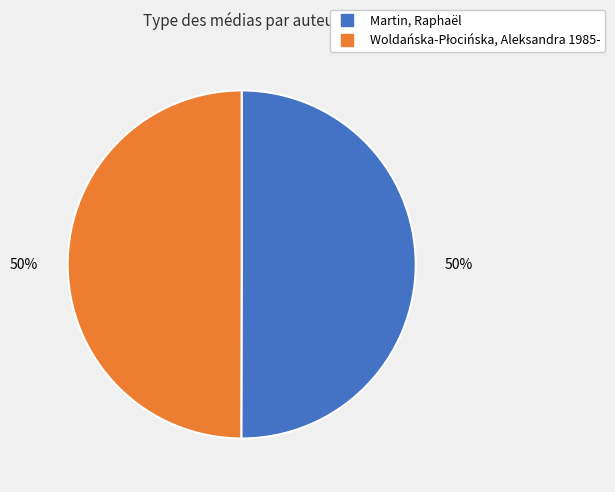

Is it true that Martin, Raphaël is 50% of the pie?

True